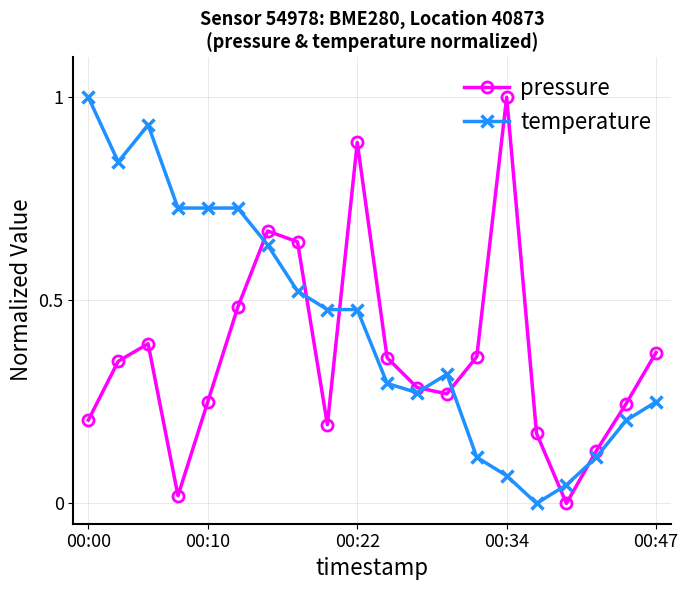

In pressure, how many points are lower than both neighbors (excluding endpoints)?

4